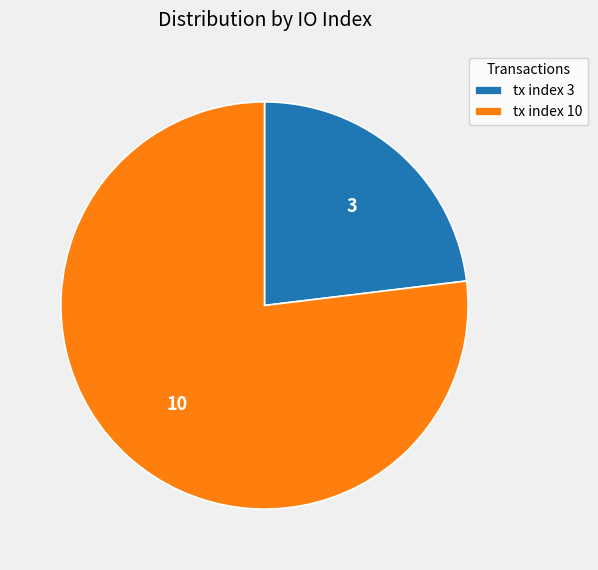

Rank the categories by value from highest to lowest.

tx index 10, tx index 3